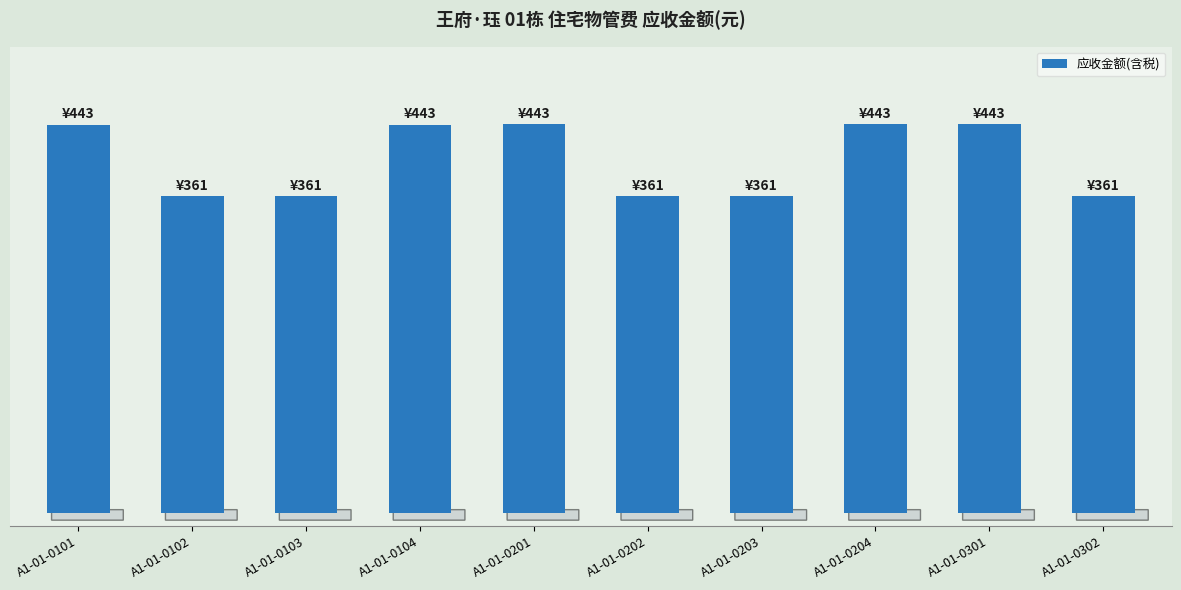

Does the chart contain stacked bars?

No